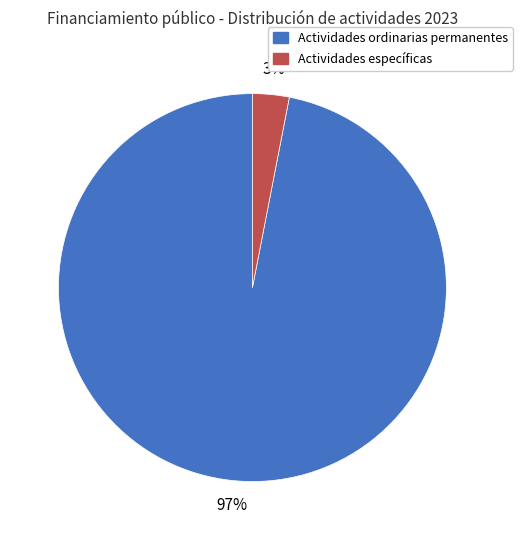

Does any single category account for the majority?

Yes